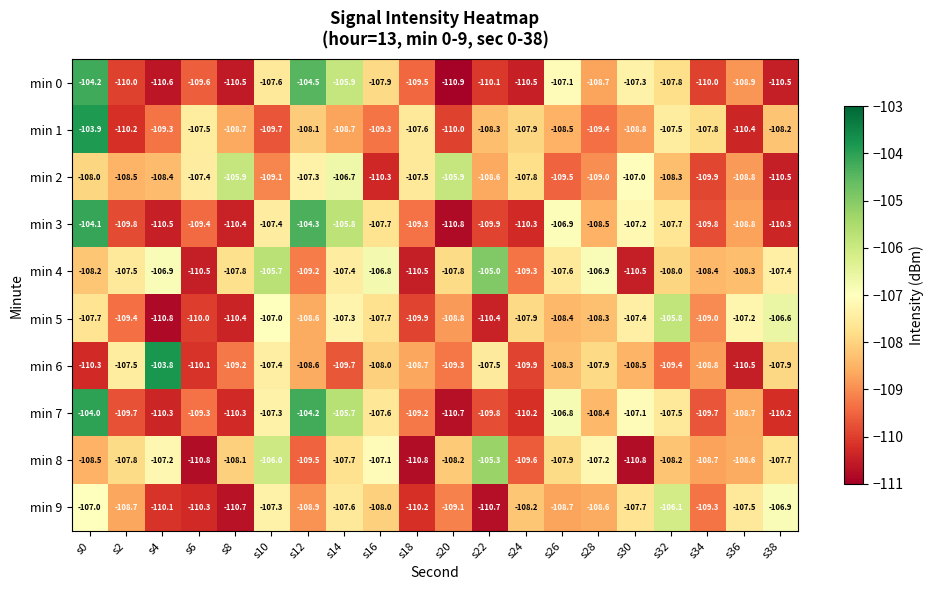

Where does the min 4 series first go above -107?

s4